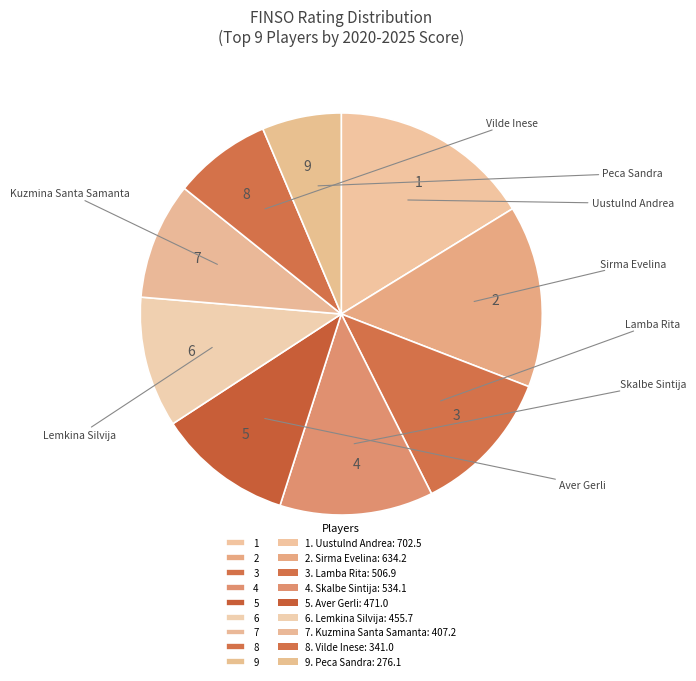

Is there a majority slice in this chart?

No